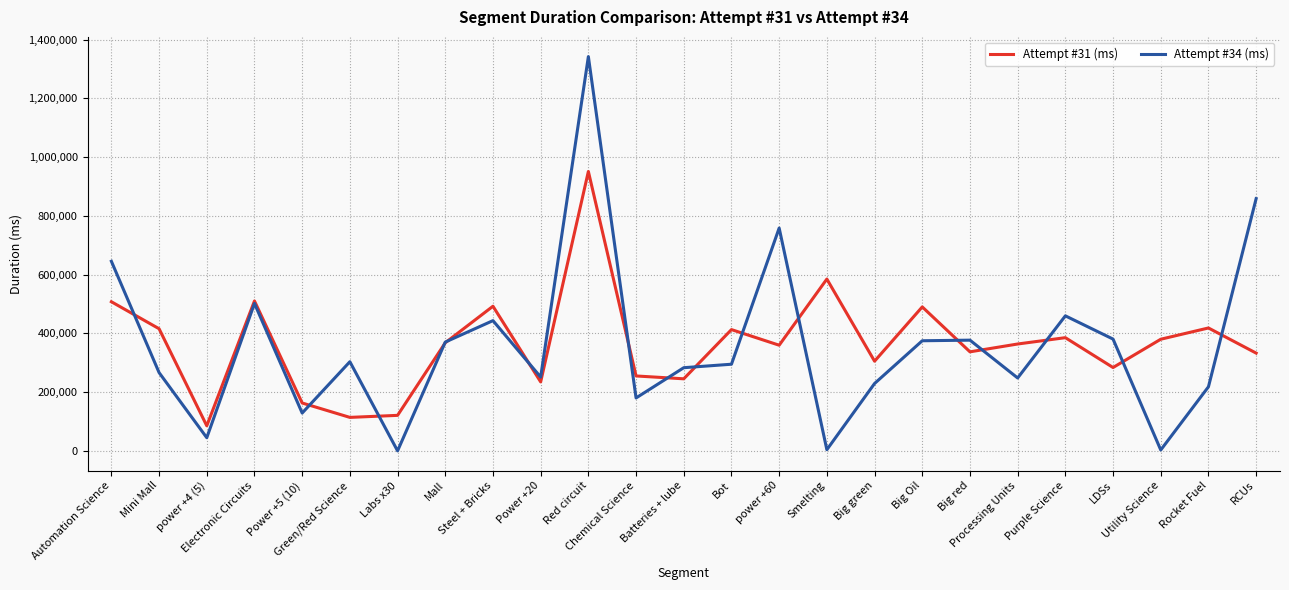

What is the difference between the Attempt #31 (ms) values at Mini Mall and Labs x30?

294789